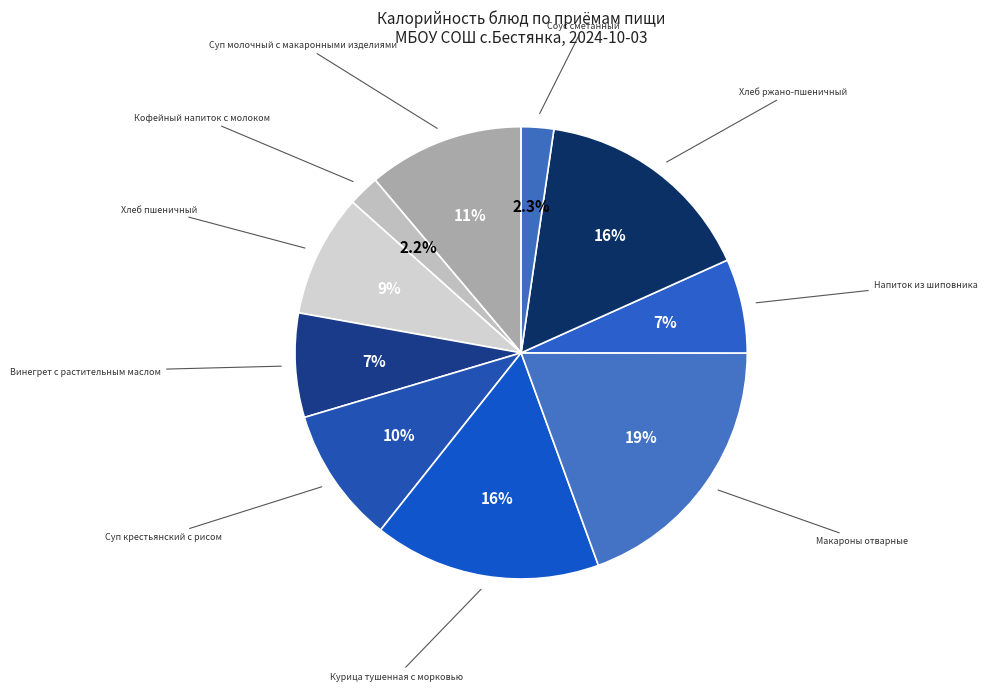

How many slices are in this pie chart?

10